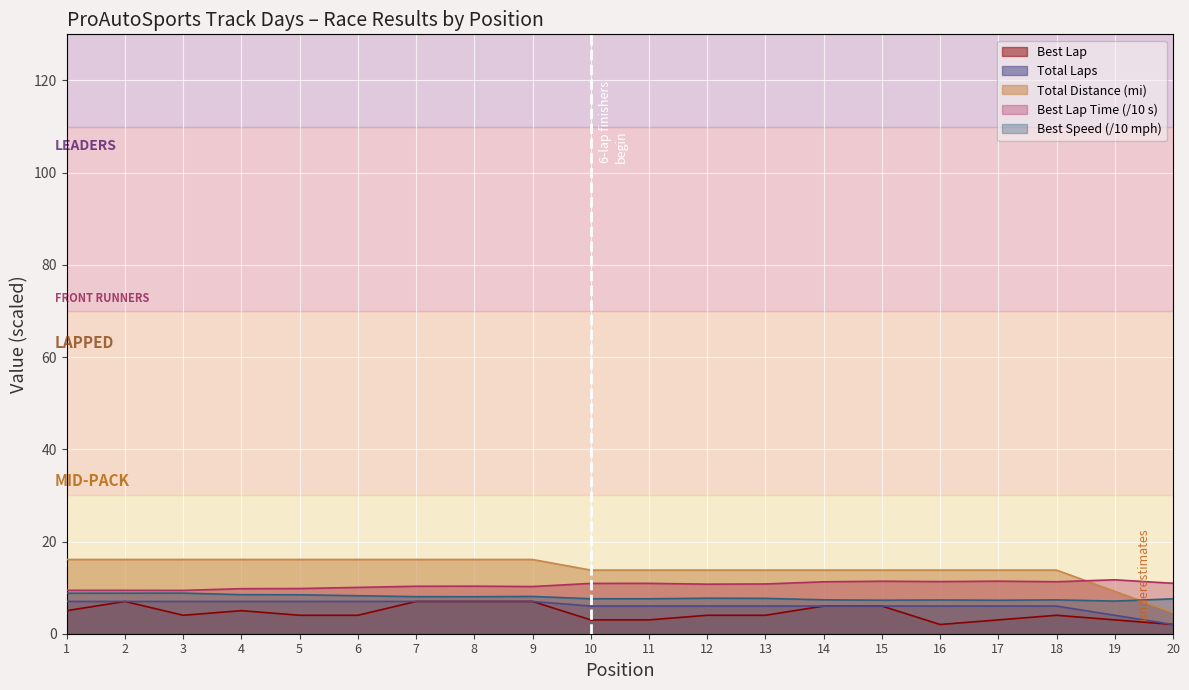

Where is Total Laps nearest to the value 4?

19